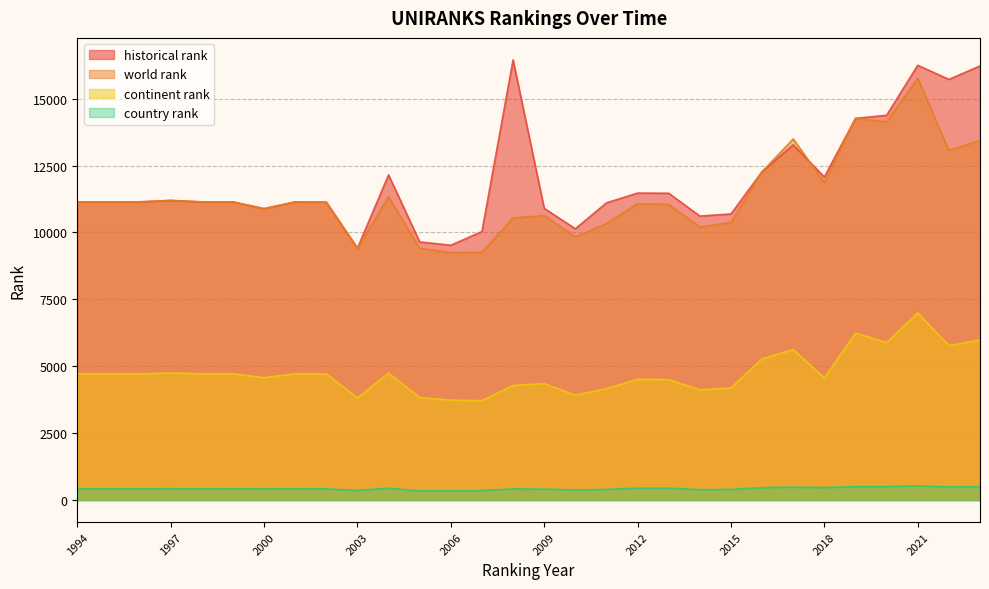

Where is the first local maximum for continent rank?

1997